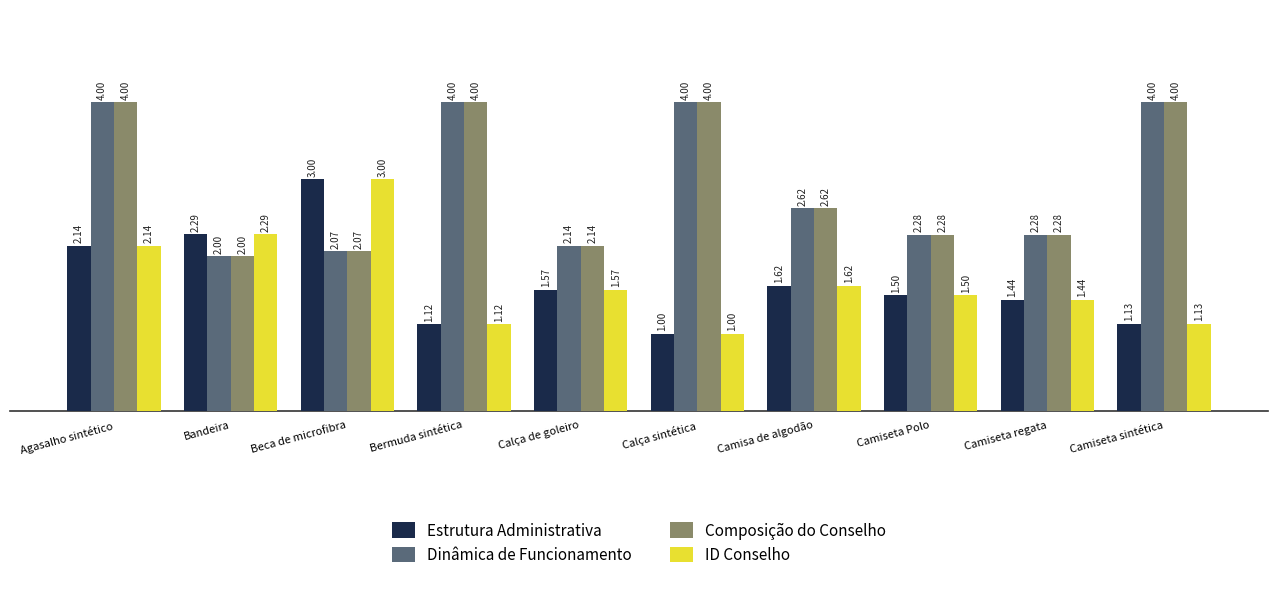

What is the difference between the maximum and second lowest values in the ID Conselho series?

1.9